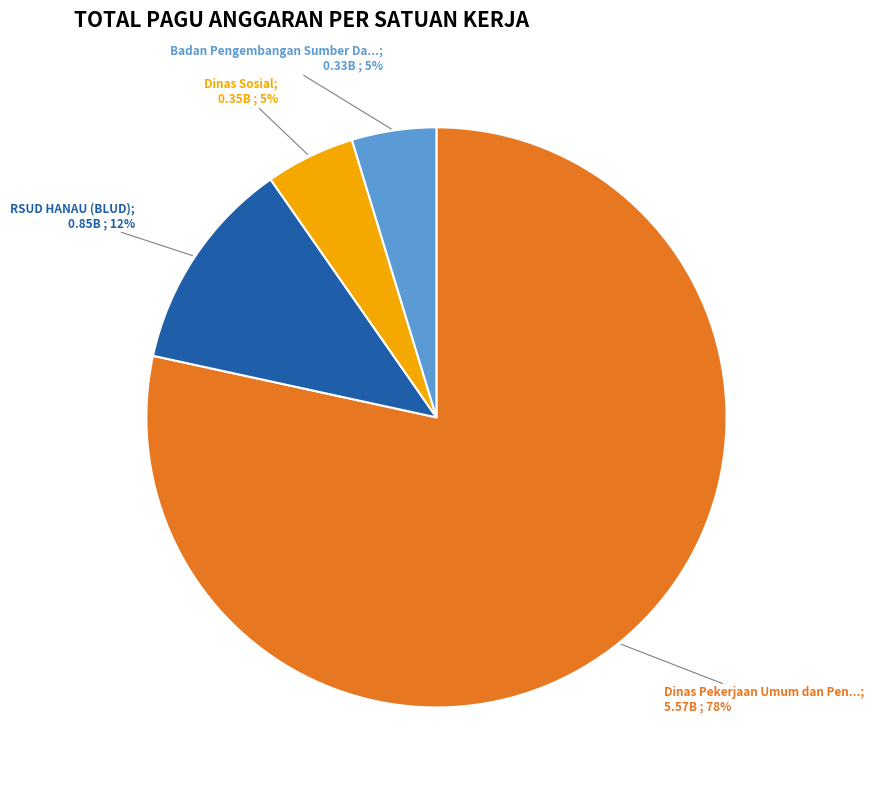

To the nearest percent, what is the average slice percentage?

25%